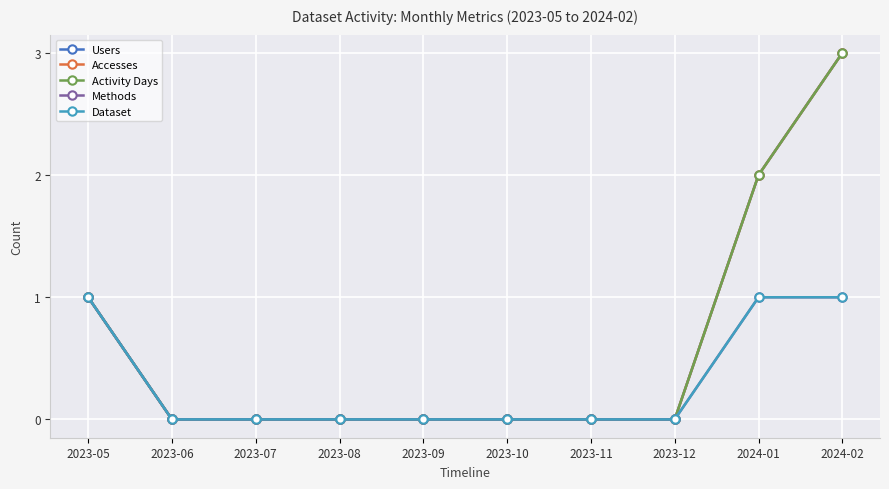

Reading left to right, list all the values displayed in this chart.

Users: 1	0	0	0	0	0	0	0	2	3
Accesses: 1	0	0	0	0	0	0	0	2	3
Activity Days: 1	0	0	0	0	0	0	0	2	3
Methods: 1	0	0	0	0	0	0	0	1	1
Dataset: 1	0	0	0	0	0	0	0	1	1